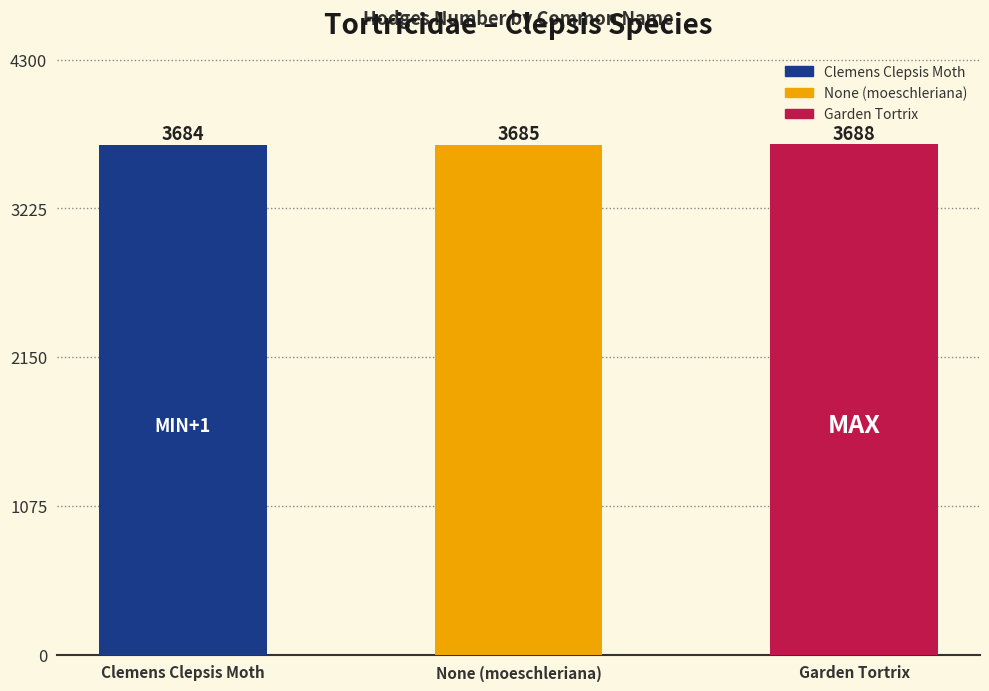

Reading left to right, list all the values displayed in this chart.

Clemens Clepsis Moth=3684	None (moeschleriana)=3685	Garden Tortrix=3688